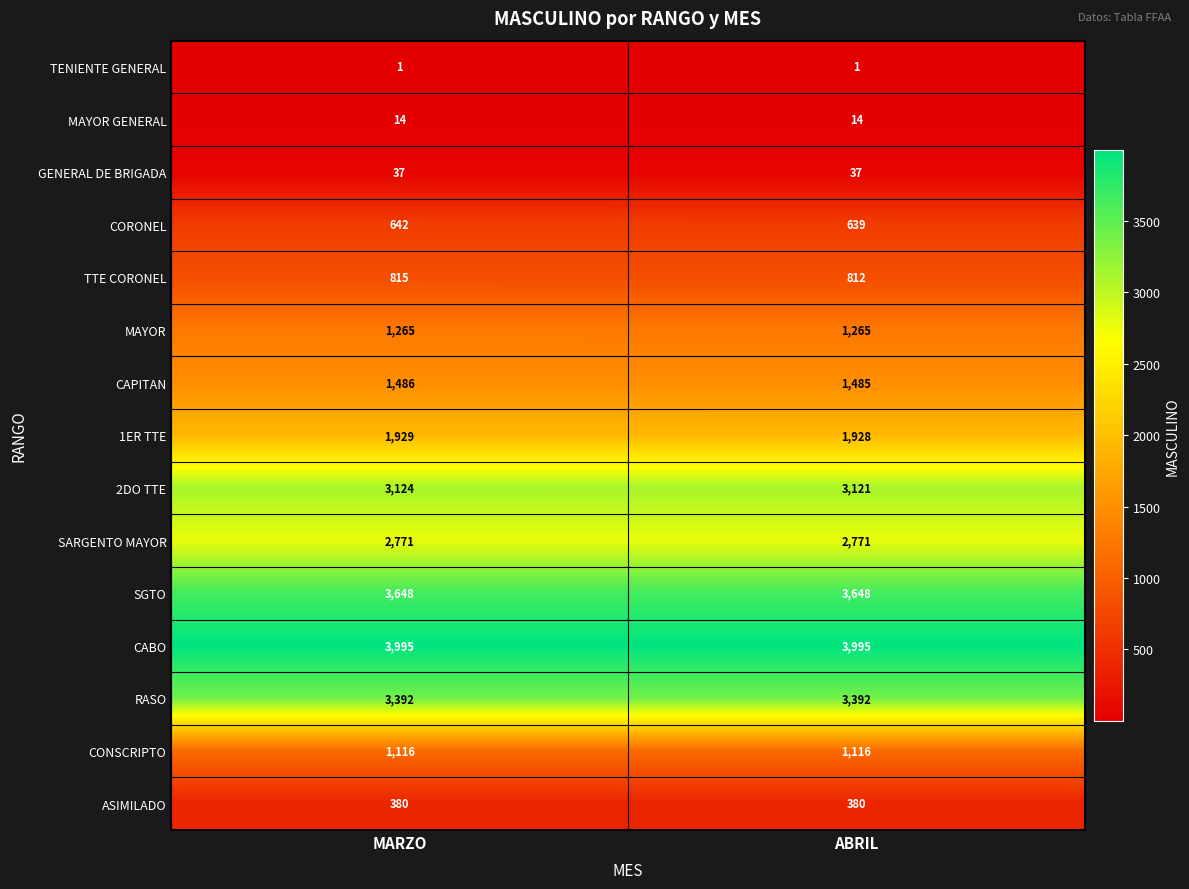

Is it true that GENERAL DE BRIGADA equals 56 at ABRIL?

False